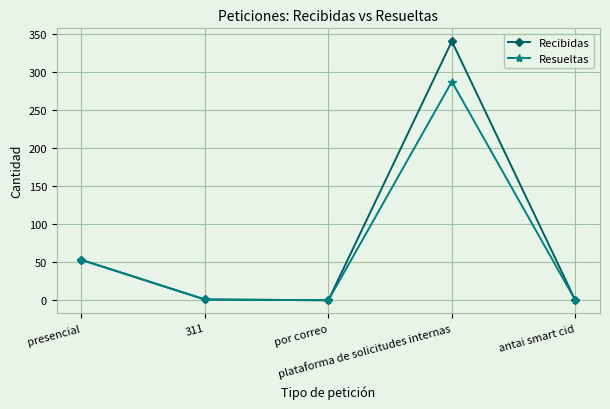

What is the maximum value shown in the chart?

340